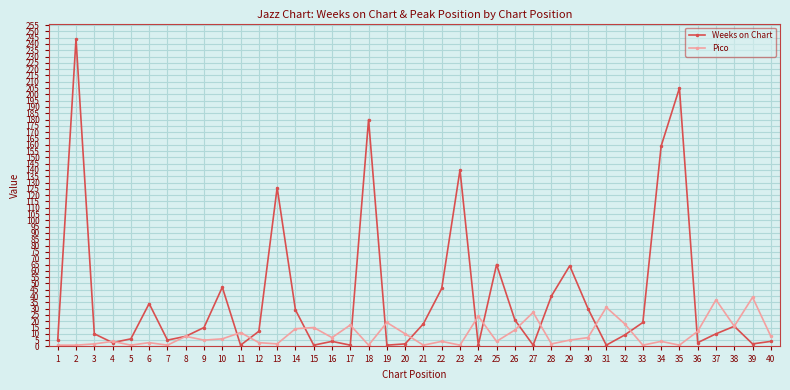

True or false: Pico has more than 2 interior local peaks.

True